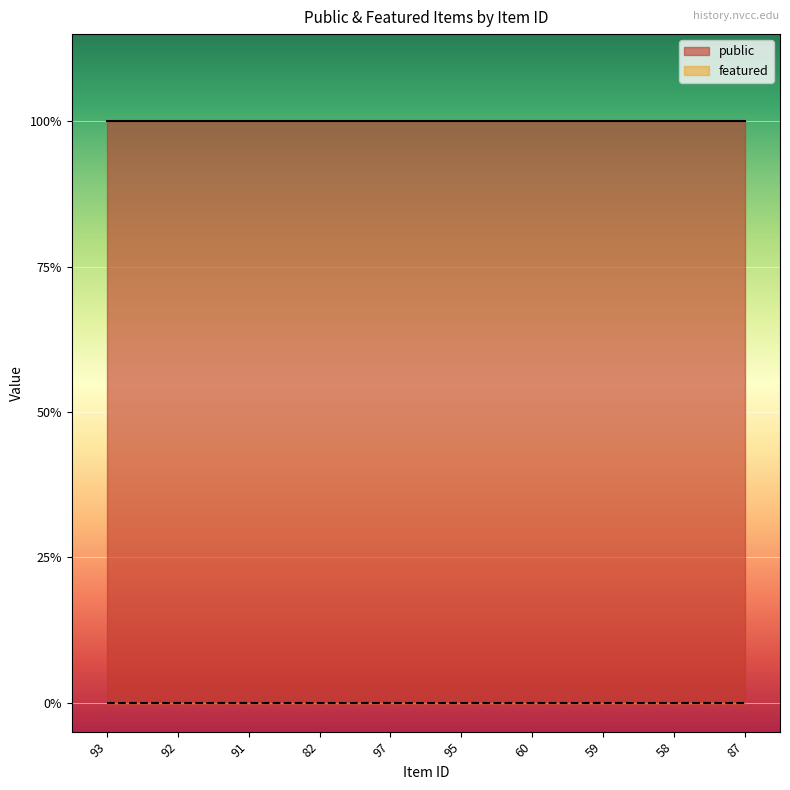

What is the minimum value for public?

1